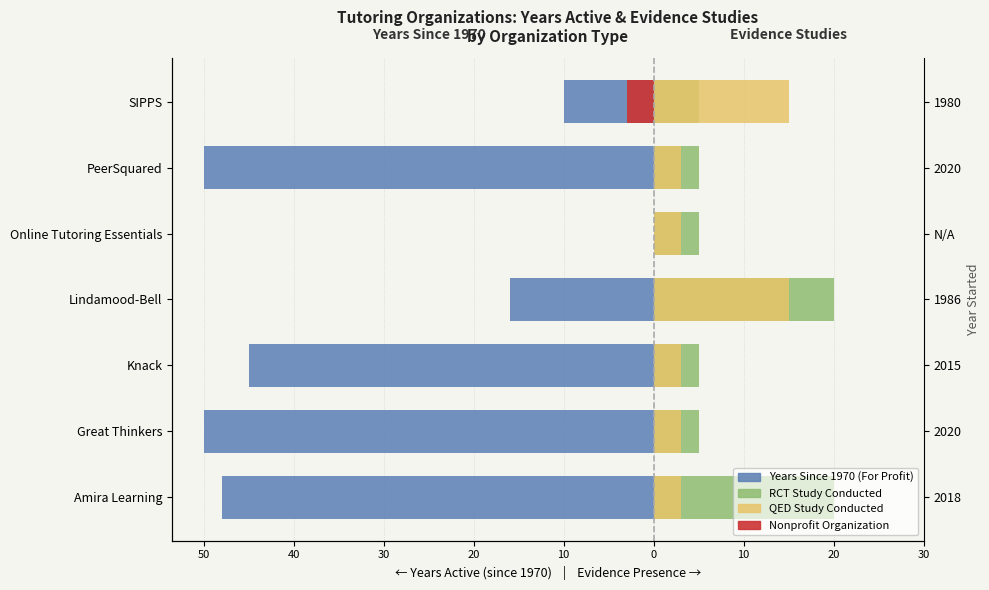

Is it true that RCT Study equals 9 at Lindamood-Bell?

False